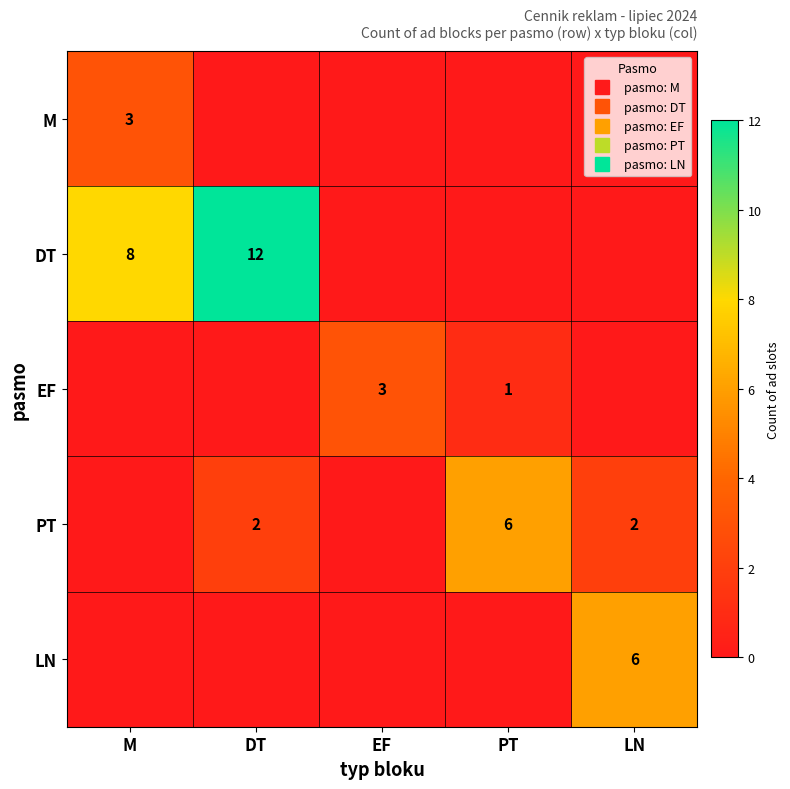

How many LN values are between 0 and 1?

4